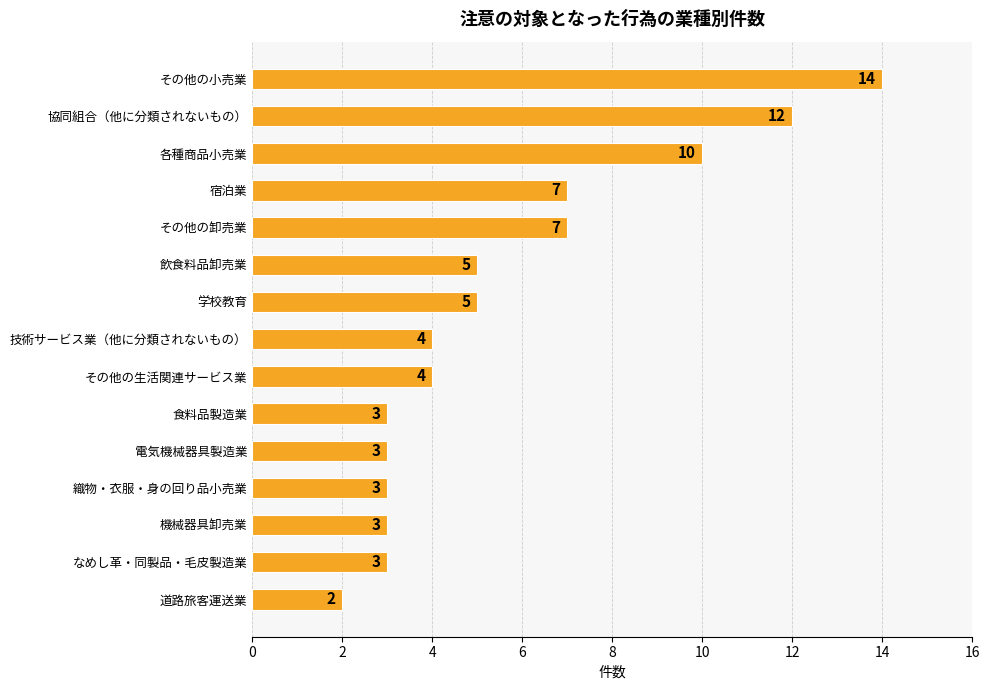

What is the difference between the maximum and minimum values?

12